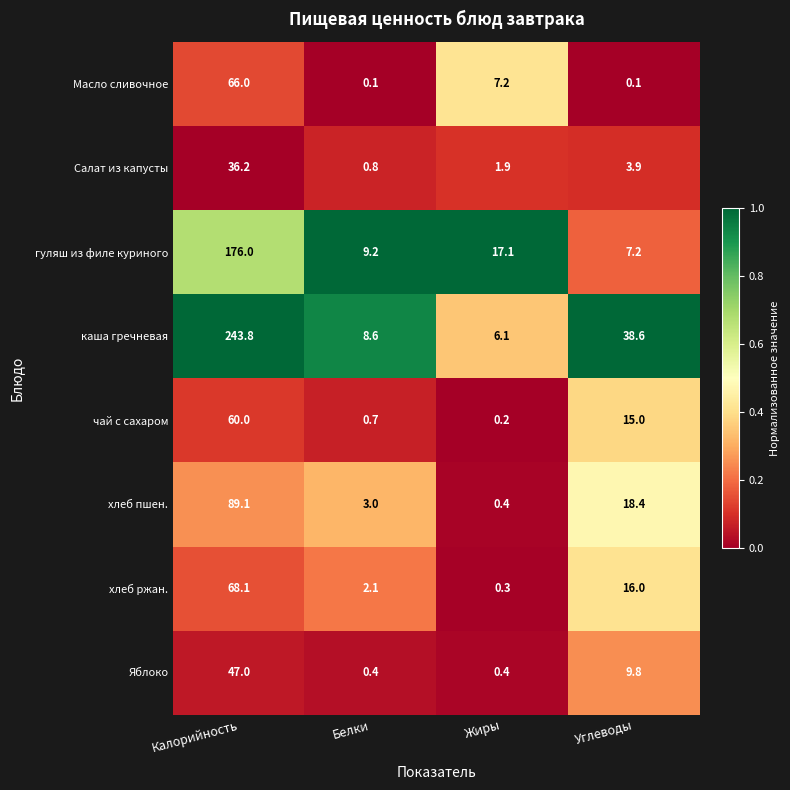

At which category is the sum across all series the highest?

Калорийность